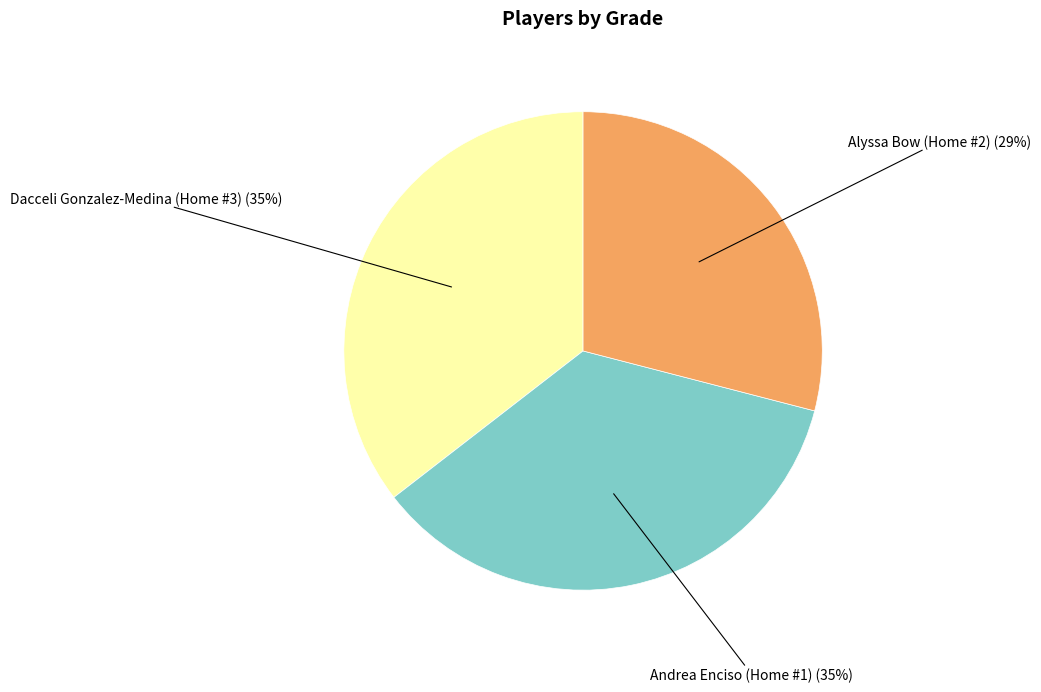

To the nearest percent, what is the difference between the largest and smallest slice percentages?

6%